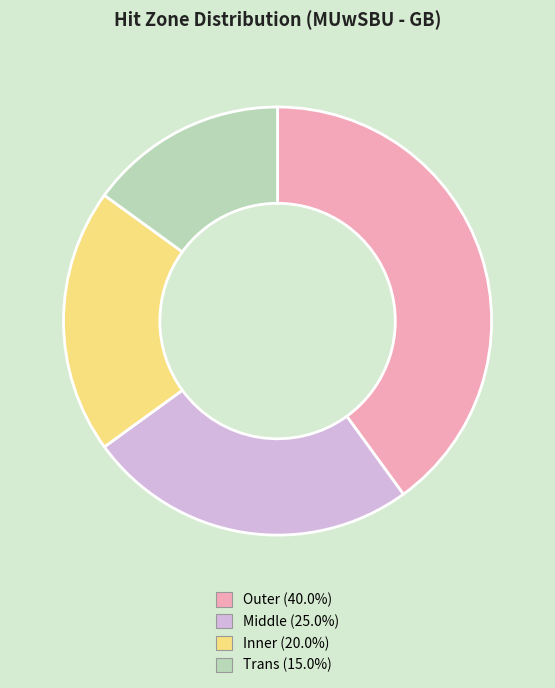

Which slice is the largest?

Outer